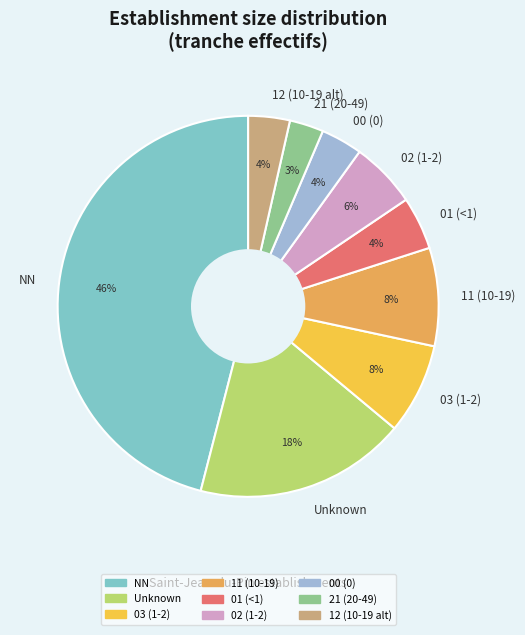

Which slice is the smallest?

21 (20-49)